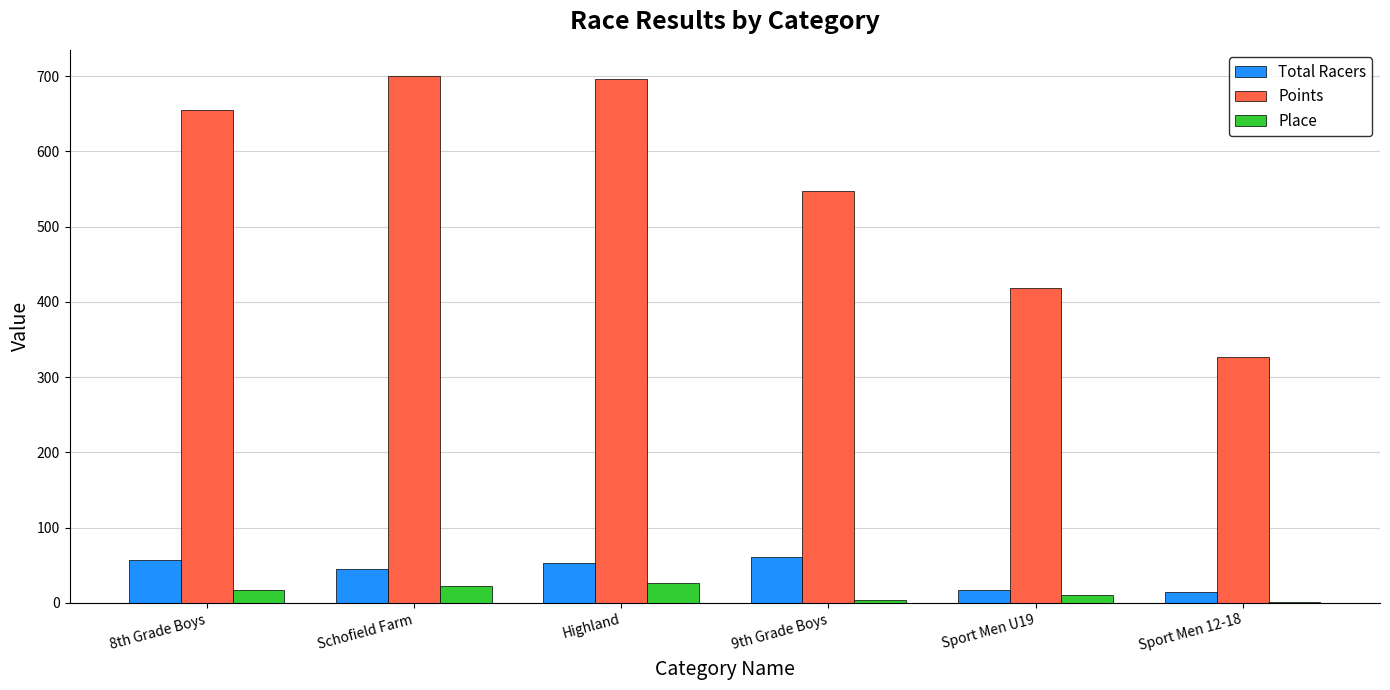

What is the maximum value shown in the chart?

700.0